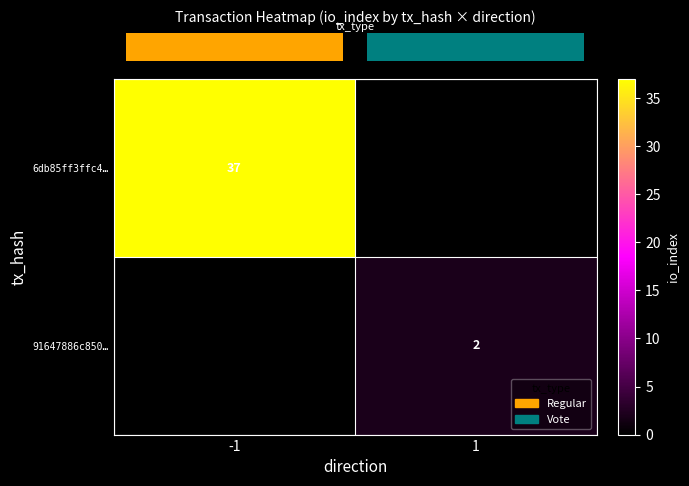

Which series has the widest spread of values?

row_0